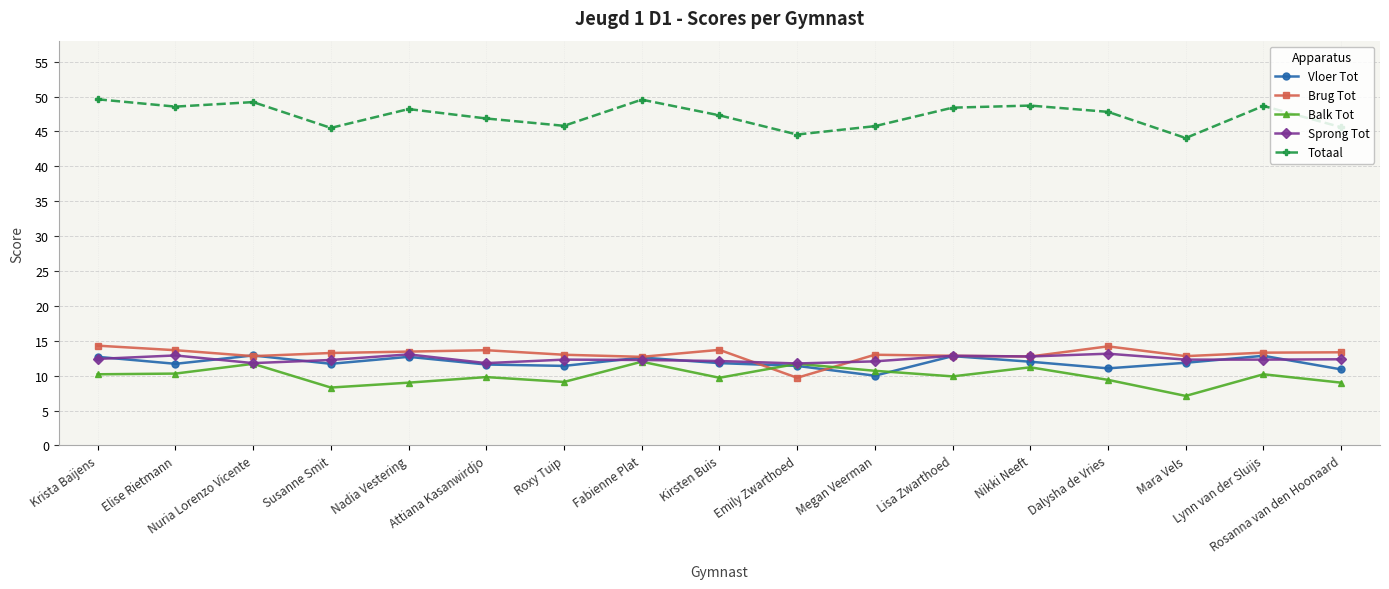

How many interior local valleys does the Totaal series have?

5